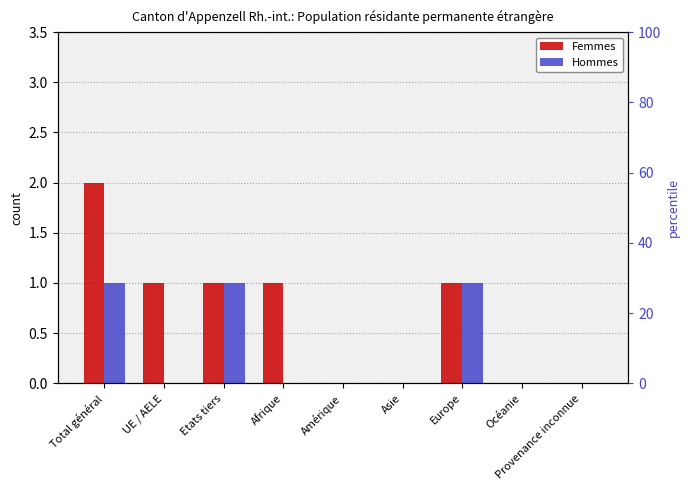

How many positive values does the Femmes series have?

5